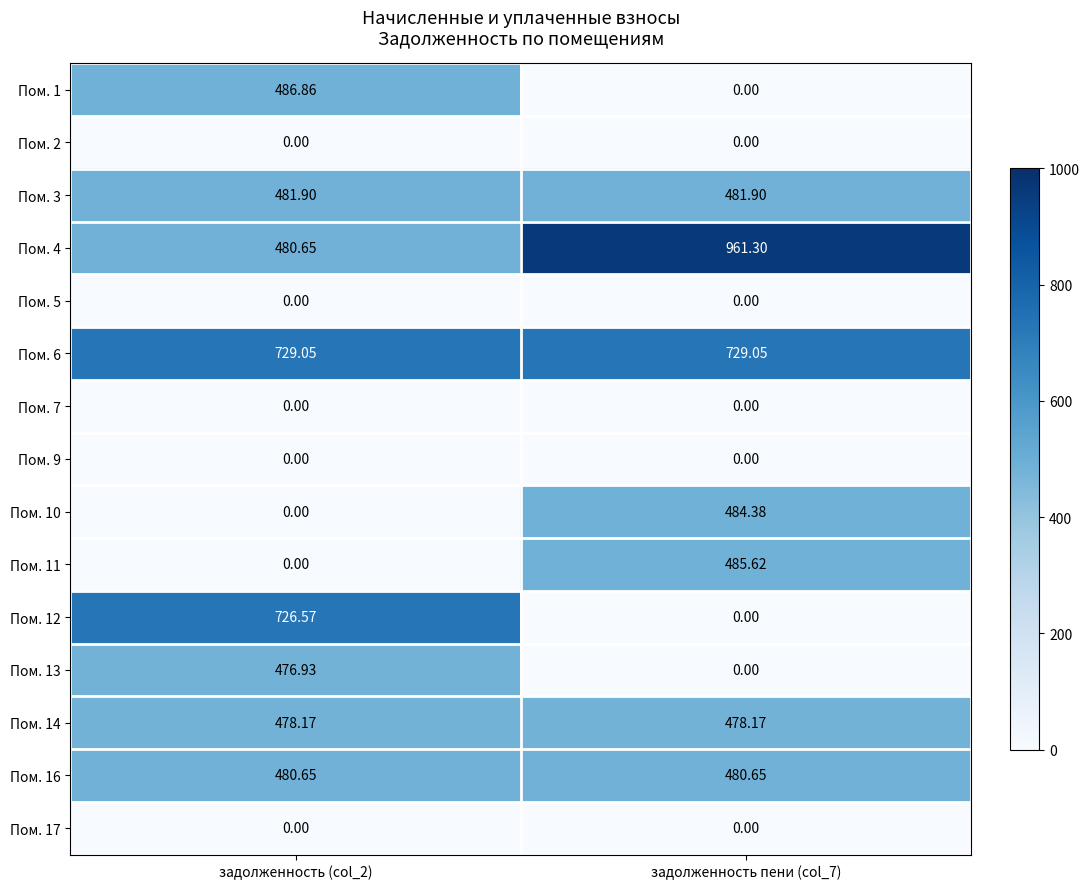

Is the value of Пом. 17 at задолженность пени (col_7) greater than the value of Пом. 4 at задолженность (col_2)?

No